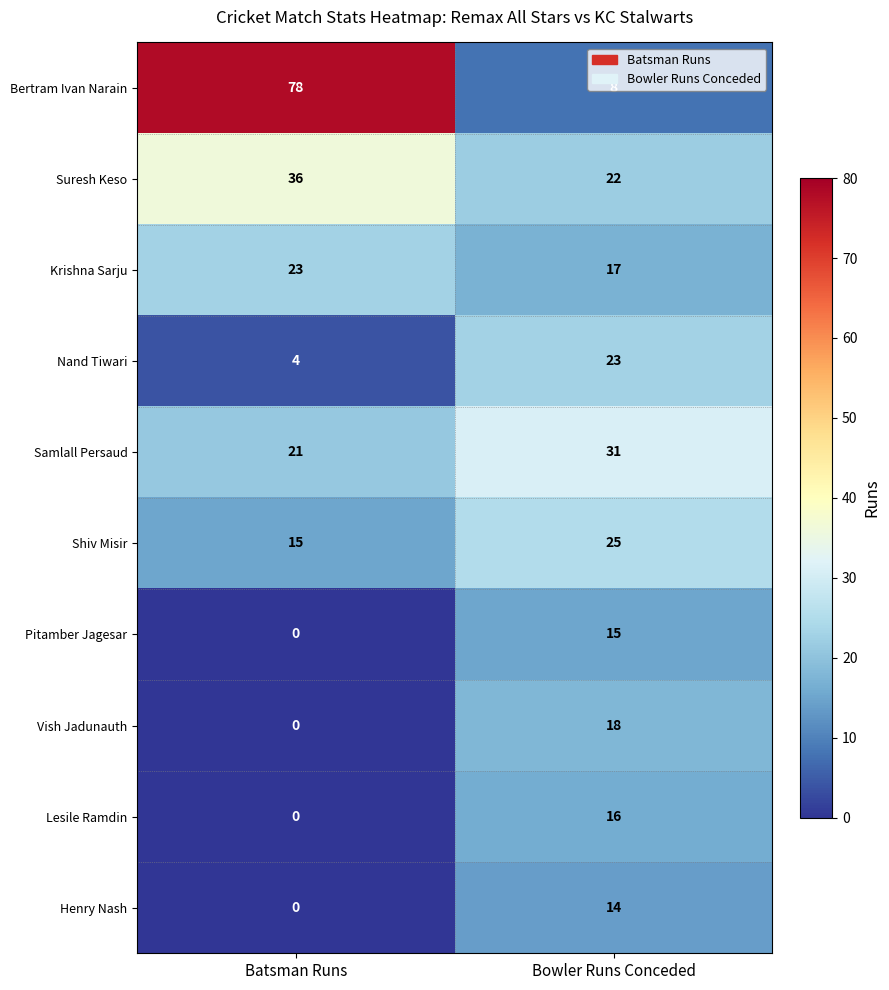

True or false: Samlall Persaud has a value of 10 at Bowler Runs Conceded.

False